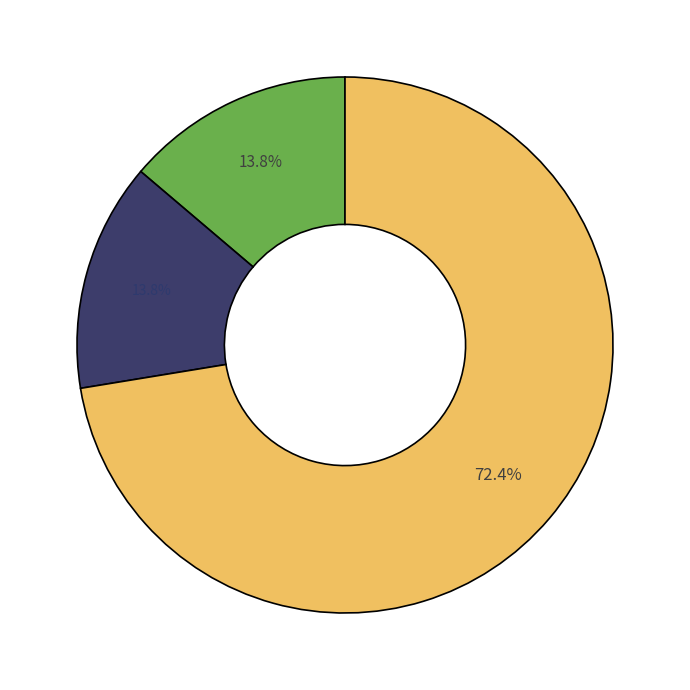

Is there any slice that represents more than half of the pie?

Yes